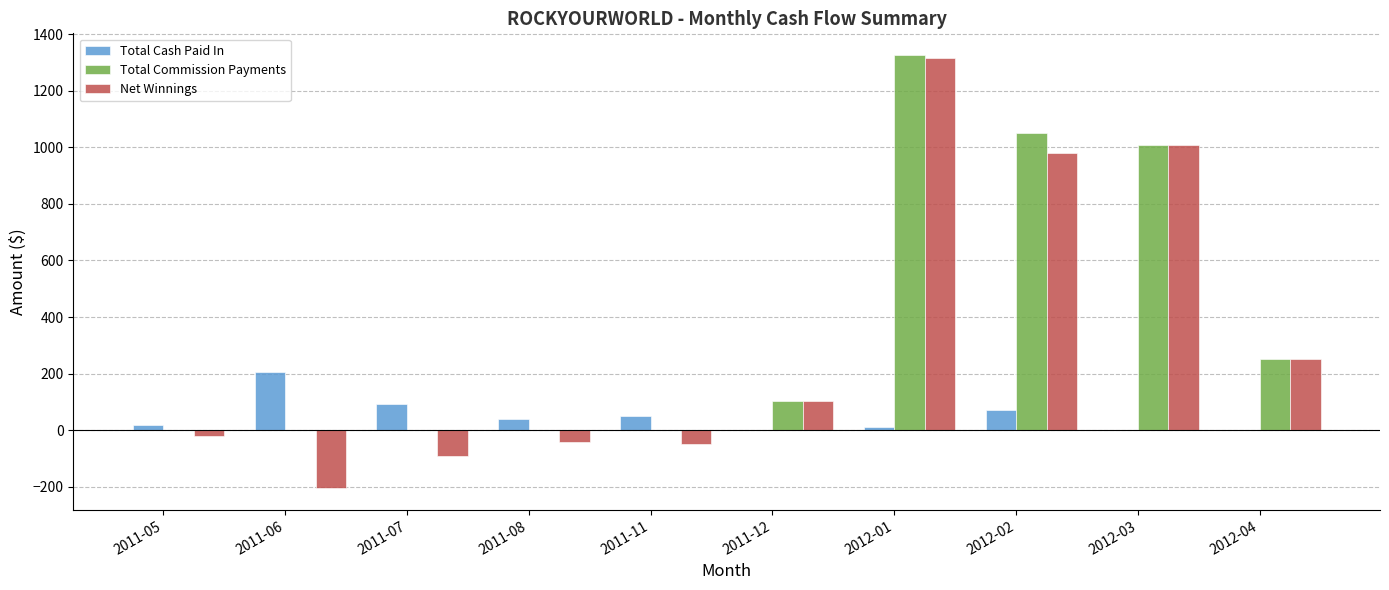

Where is Total Commission Payments nearest to the value 663?

2012-03